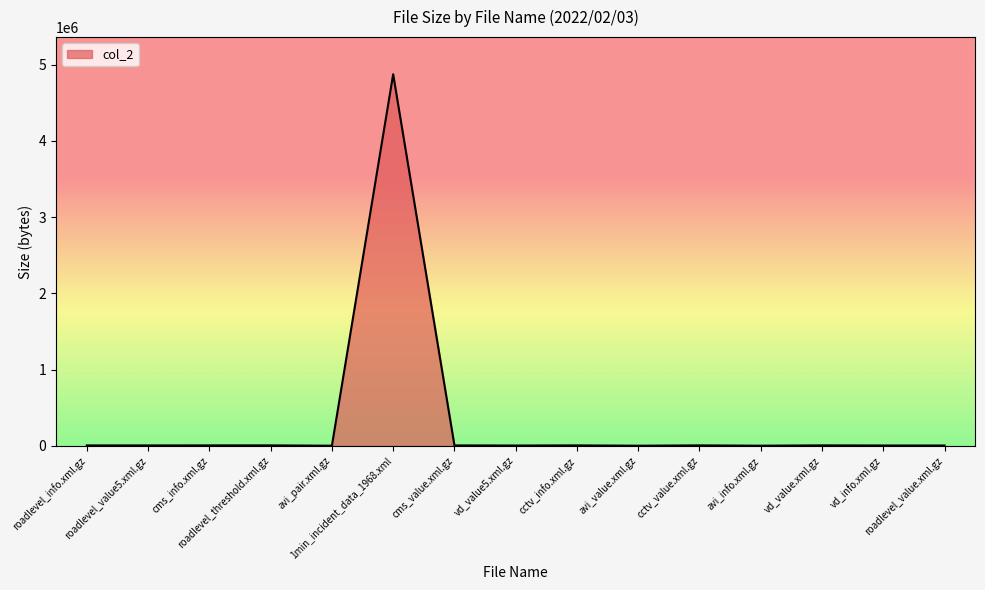

What is the minimum value shown in the chart?

1454